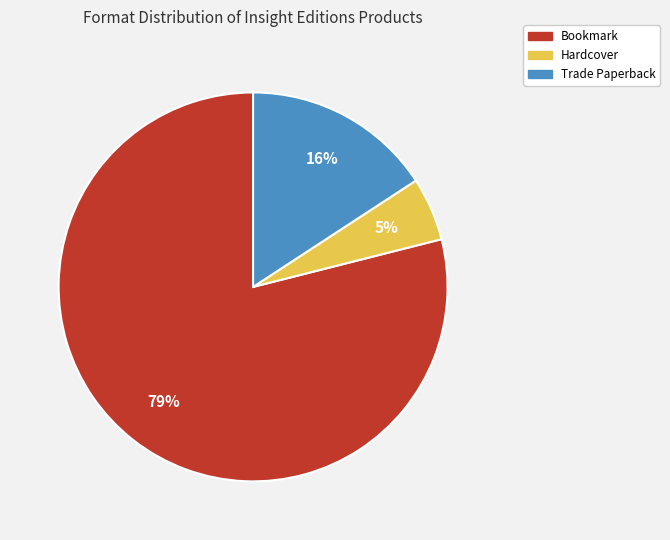

To the nearest percent, what portion does Trade Paperback represent?

16%